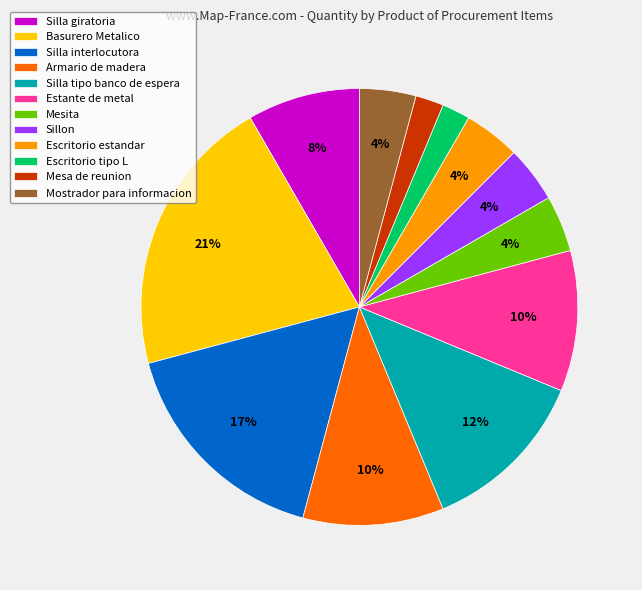

Does Silla interlocutora account for over 50% of the chart?

No